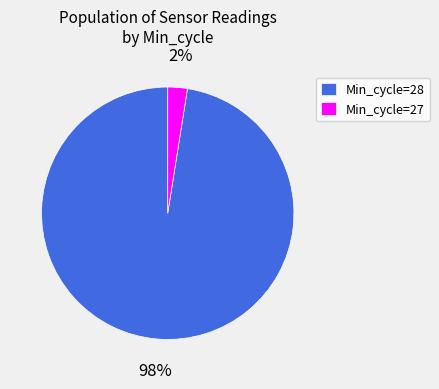

To the nearest percent, what portion does Min_cycle=27 represent?

2%